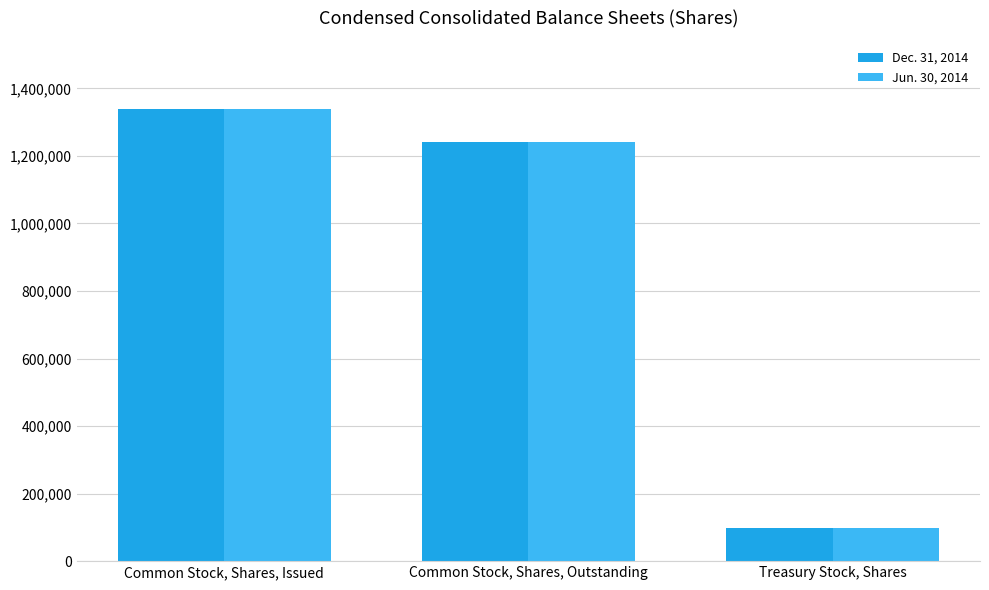

What is the total value across all series at Common Stock, Shares, Issued?

2679276